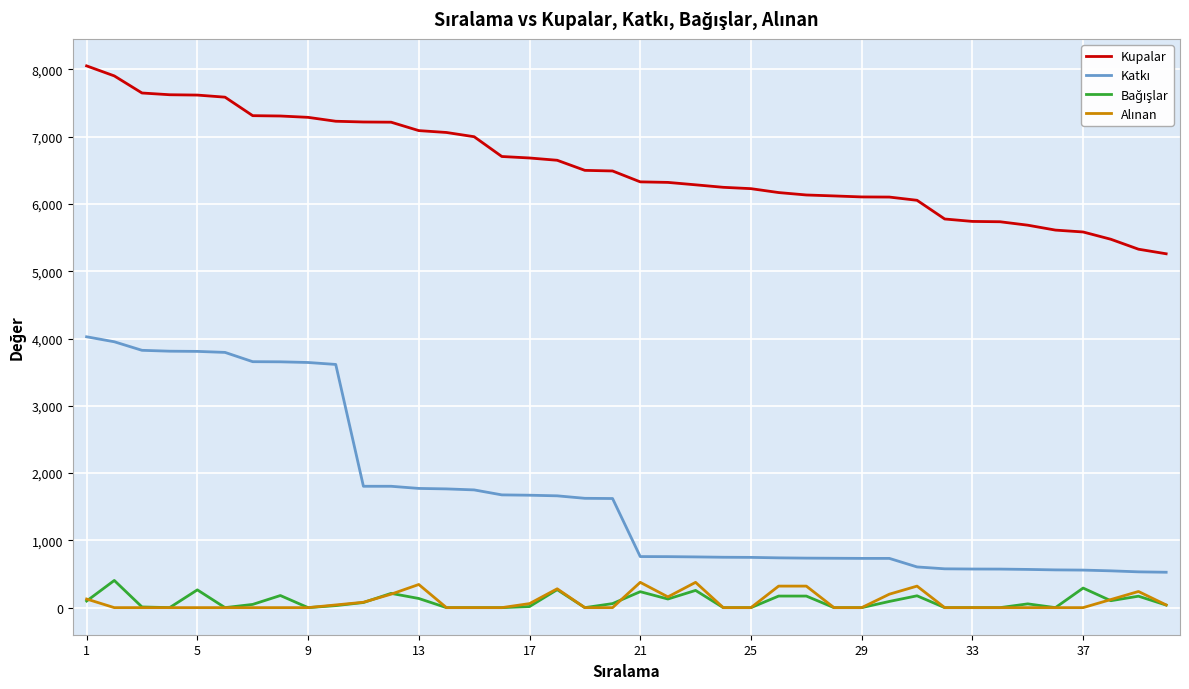

What is the maximum value shown in the chart?

8053